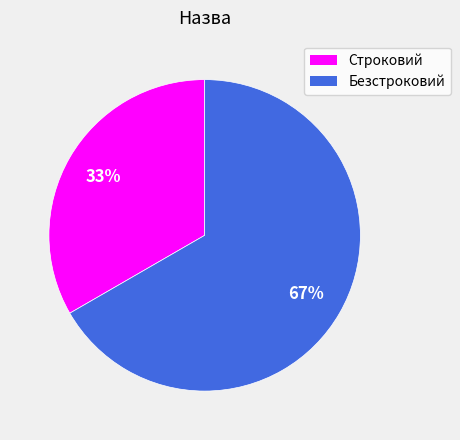

To the nearest percent, what portion does Строковий represent?

33%